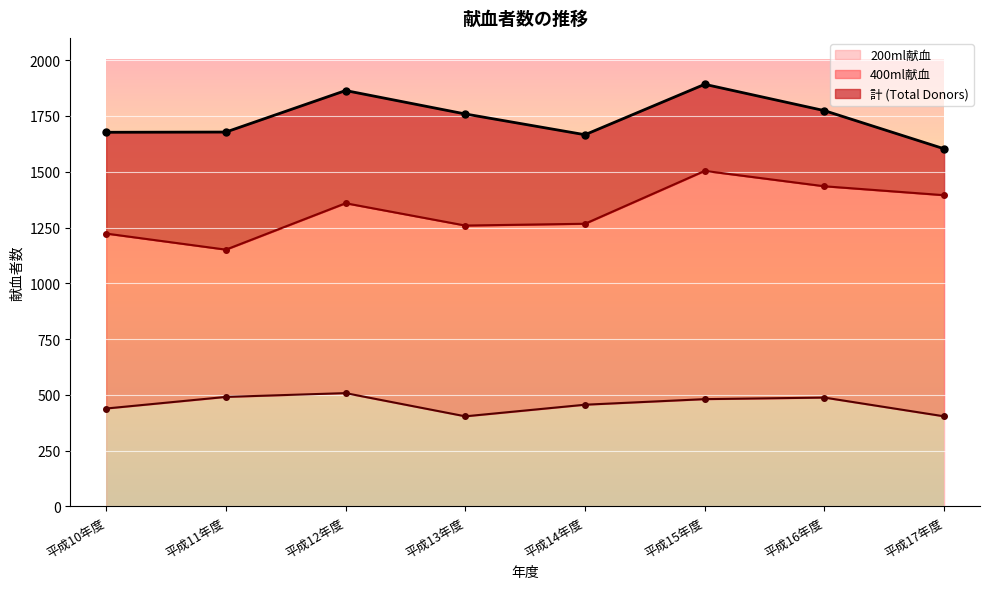

What is the maximum value for 200ml献血?

508